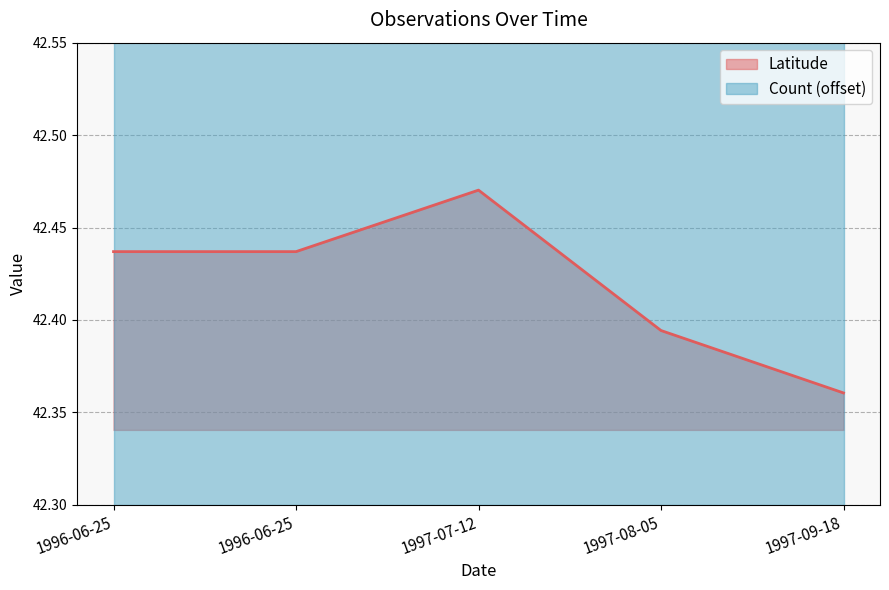

What is the ratio of the value at 1996-06-25 to the value at 1997-08-05?

1.0